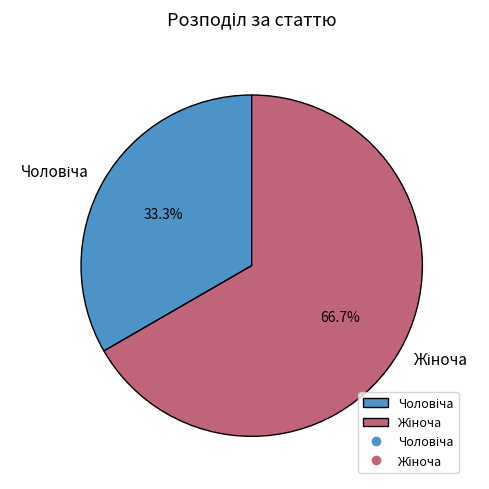

Is there any slice that represents more than half of the pie?

Yes